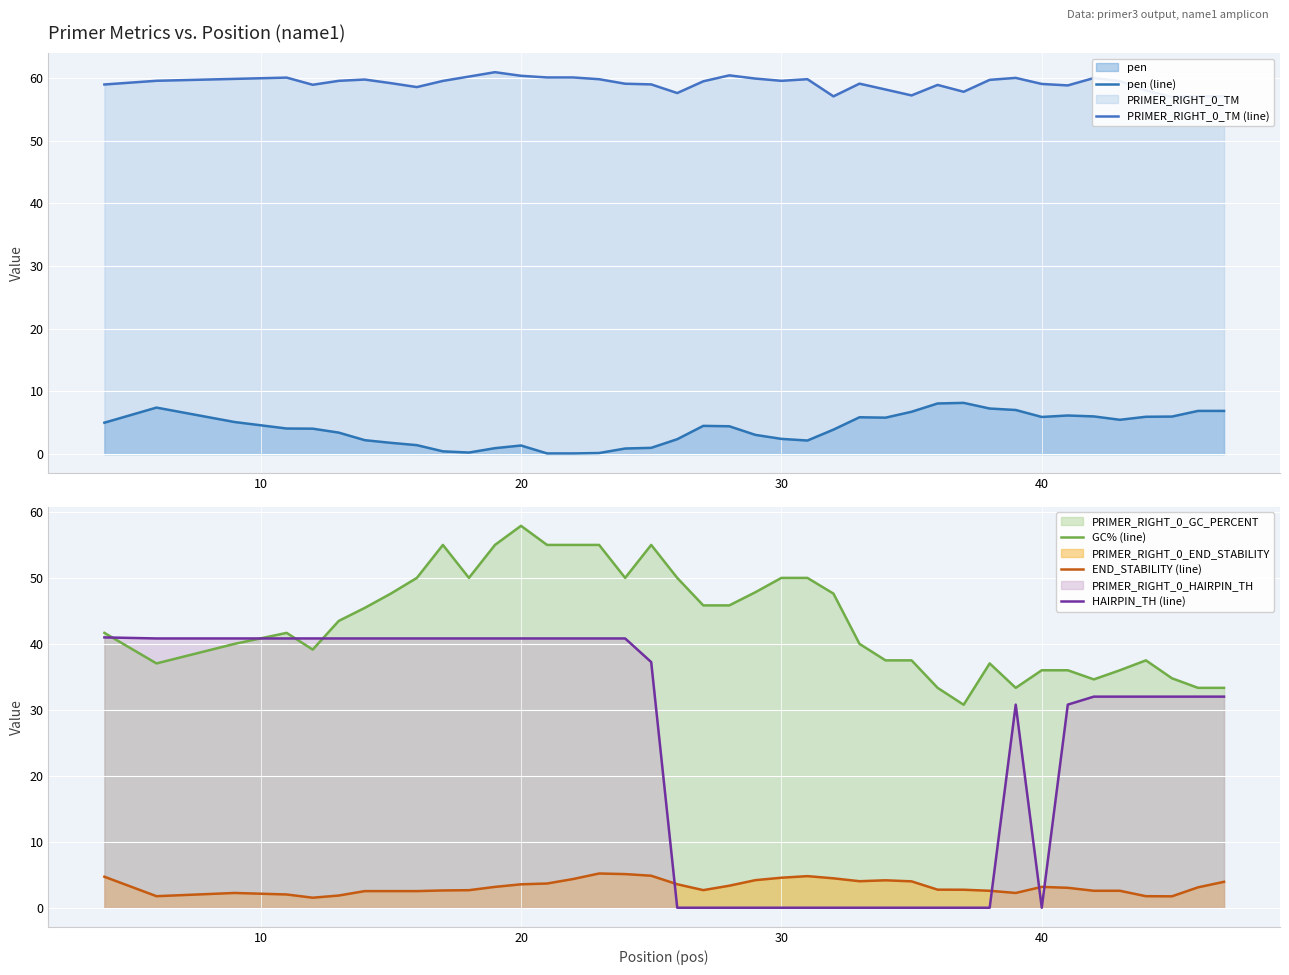

Which category has the highest value in the GC% (line) series?

20